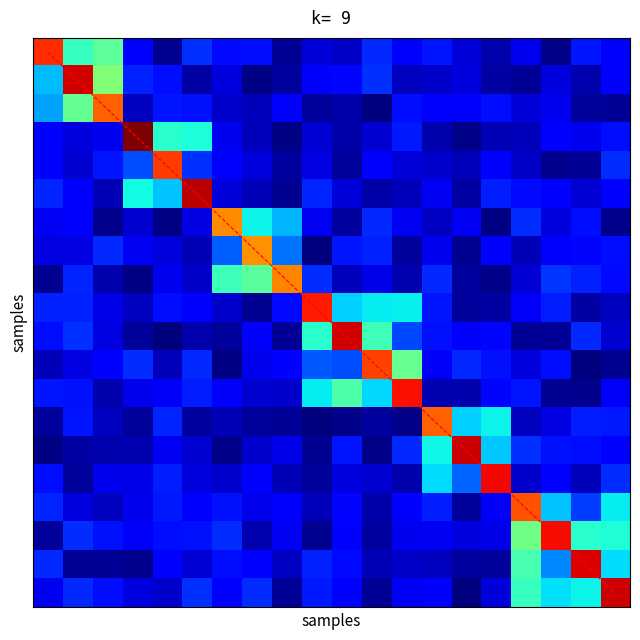

At which category is the sum across all series the highest?

19